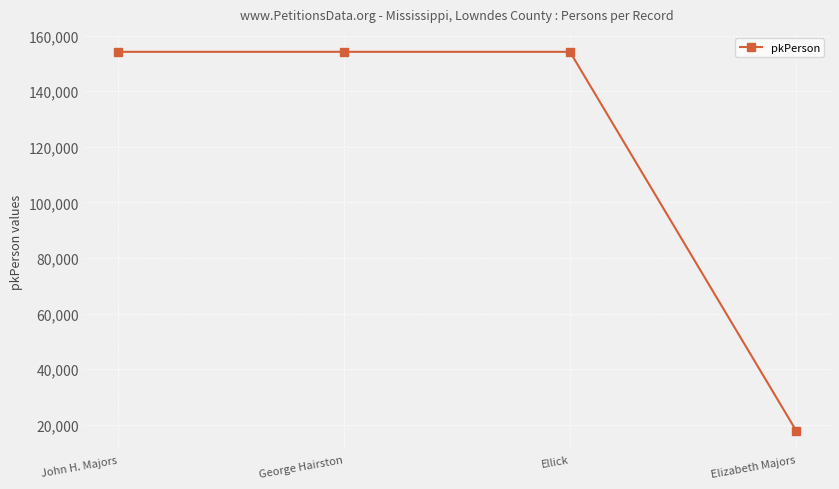

Approximately how many times larger is the value at John H. Majors compared to George Hairston?

1.0